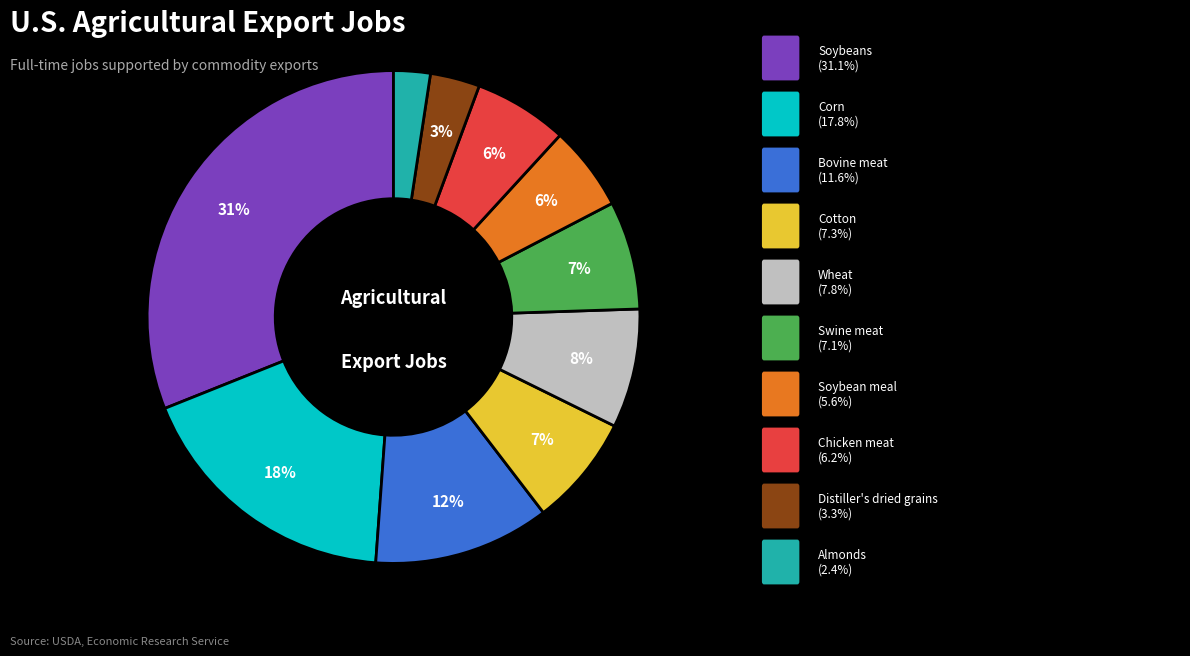

To the nearest percent, what is the difference between the largest and smallest slice percentages?

29%